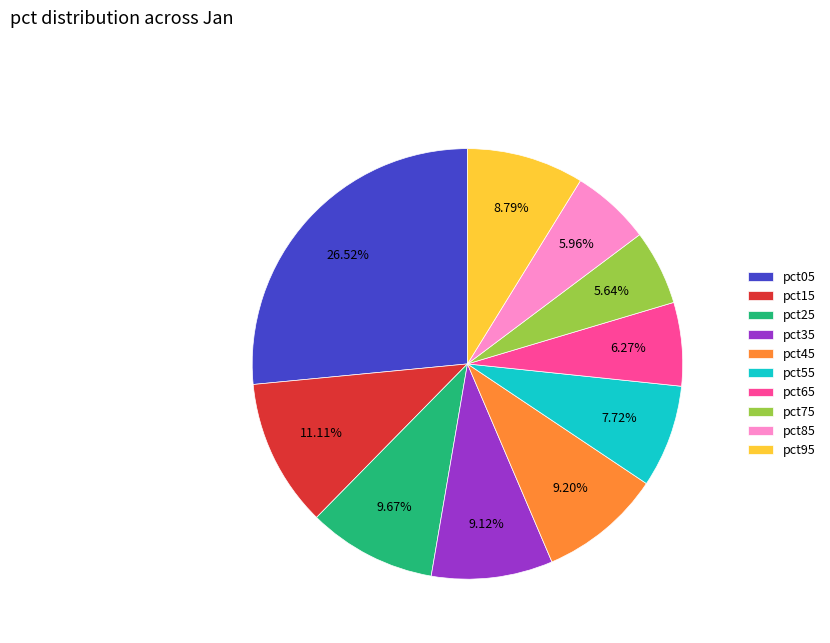

What percentage is the pct85 slice, to the nearest percent?

6%